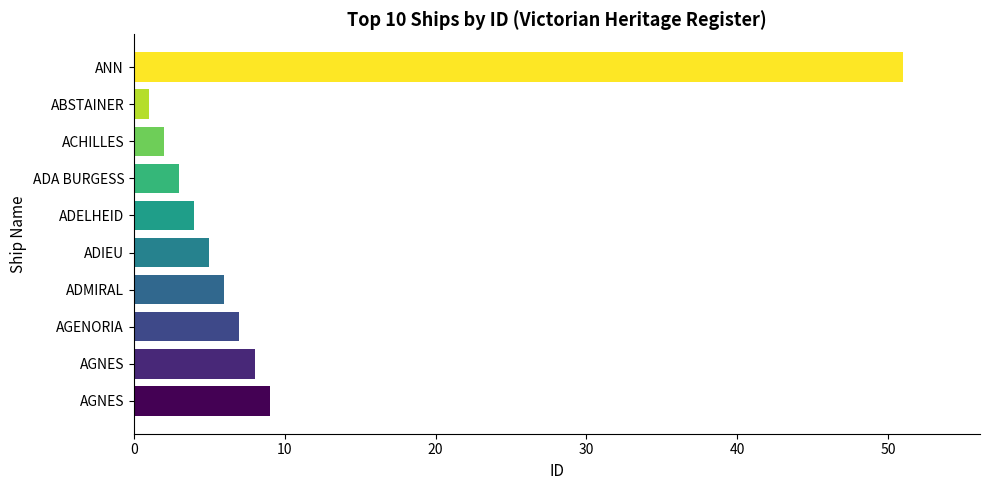

Does the chart contain any negative values?

No